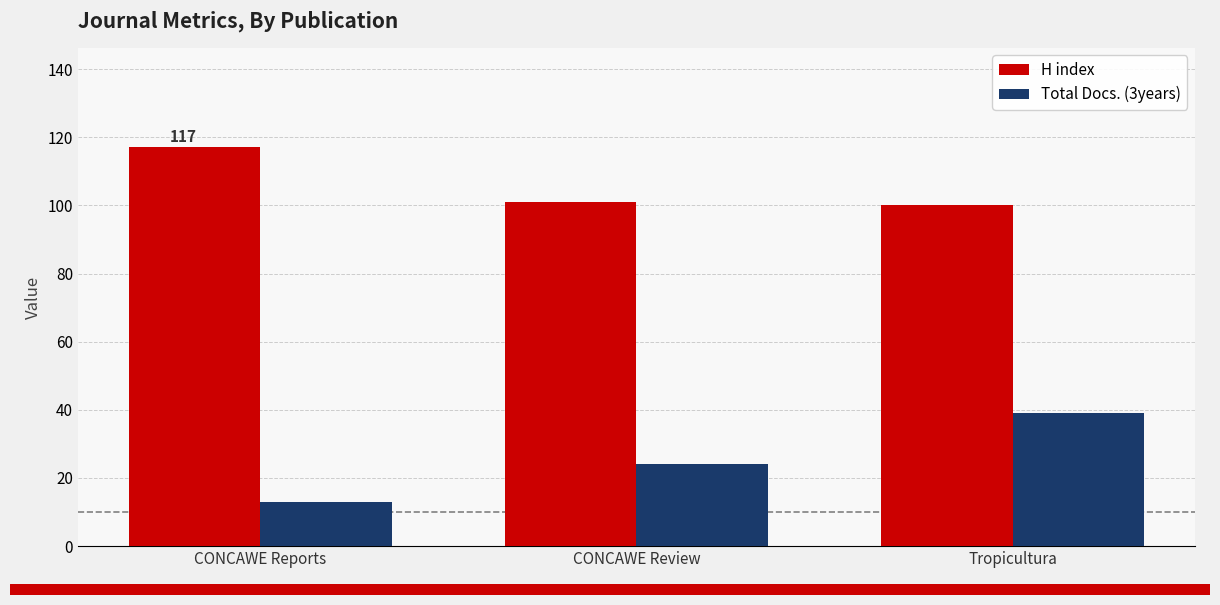

What is the total value across all series at Tropicultura?

139